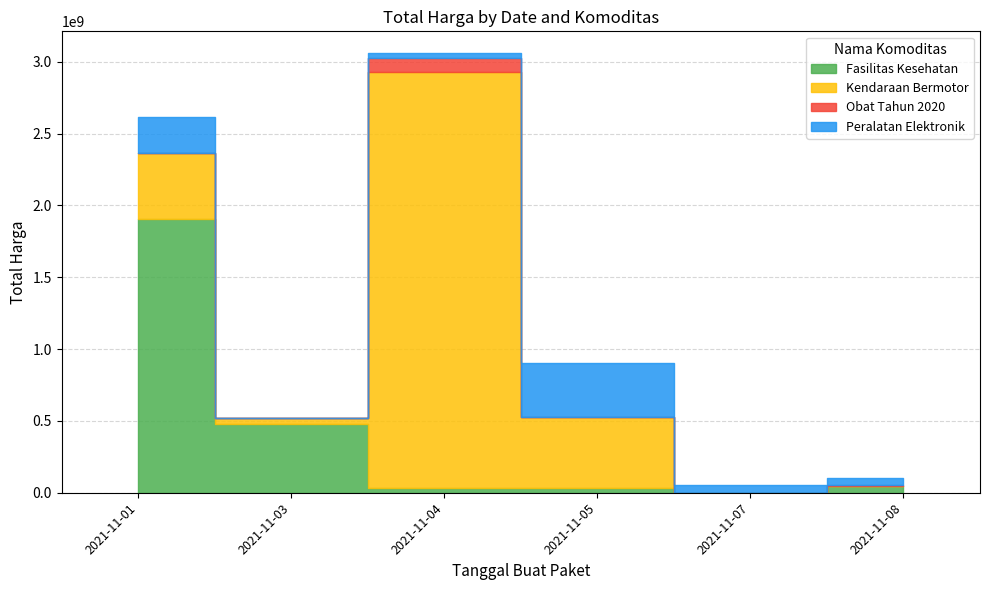

Rank the series by their maximum value, from lowest to highest.

Obat Tahun 2020, Peralatan Elektronik, Fasilitas Kesehatan, Kendaraan Bermotor